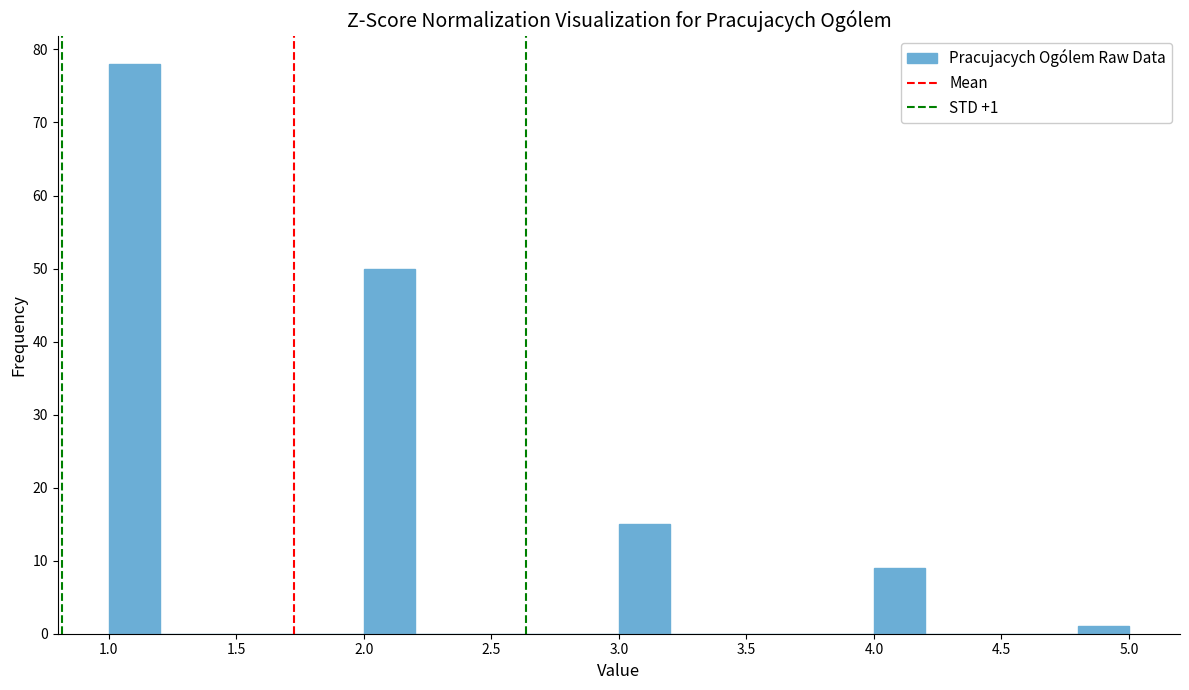

Over which range of the x-axis is the bar tallest?

1.0 to 1.2